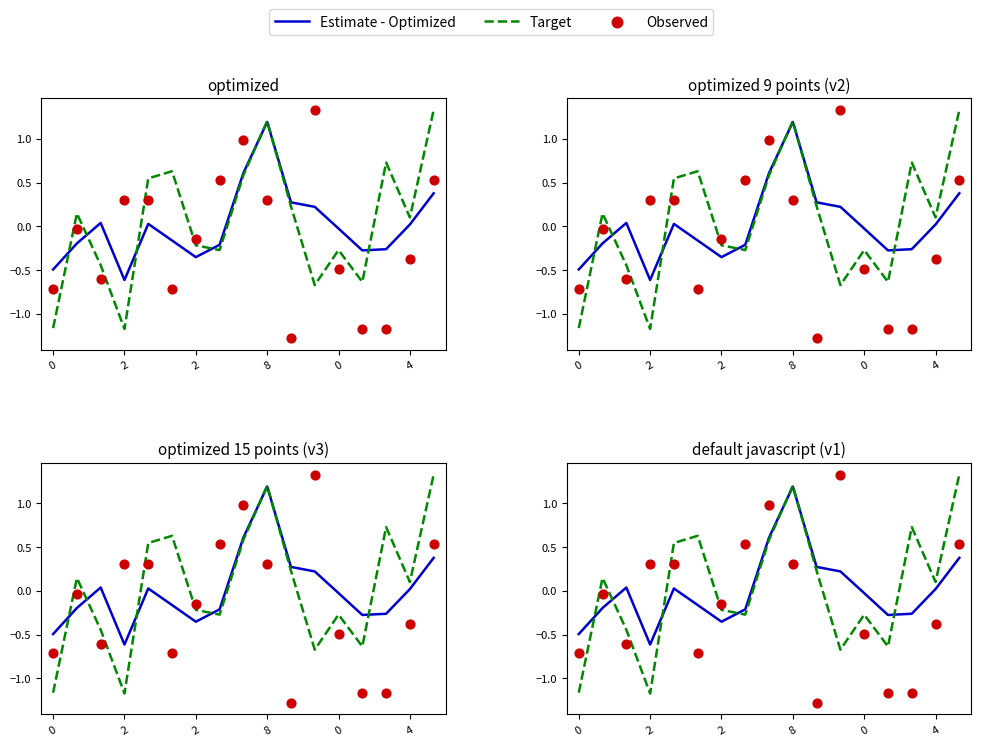

Is the value of Estimate - Optimized at 16 greater than the value of Target at 12?

Yes